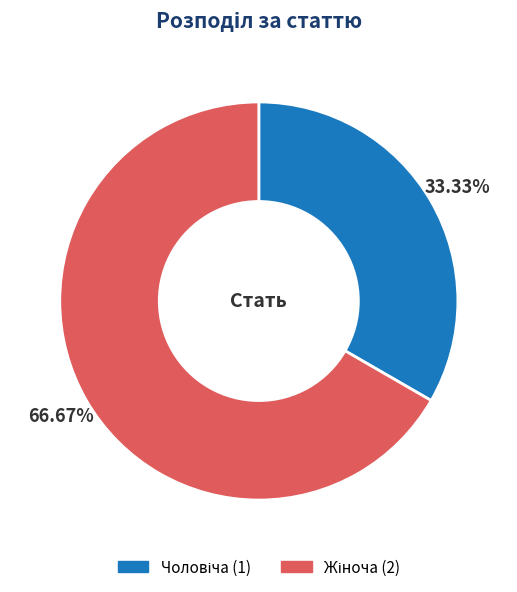

Does any single category account for the majority?

Yes